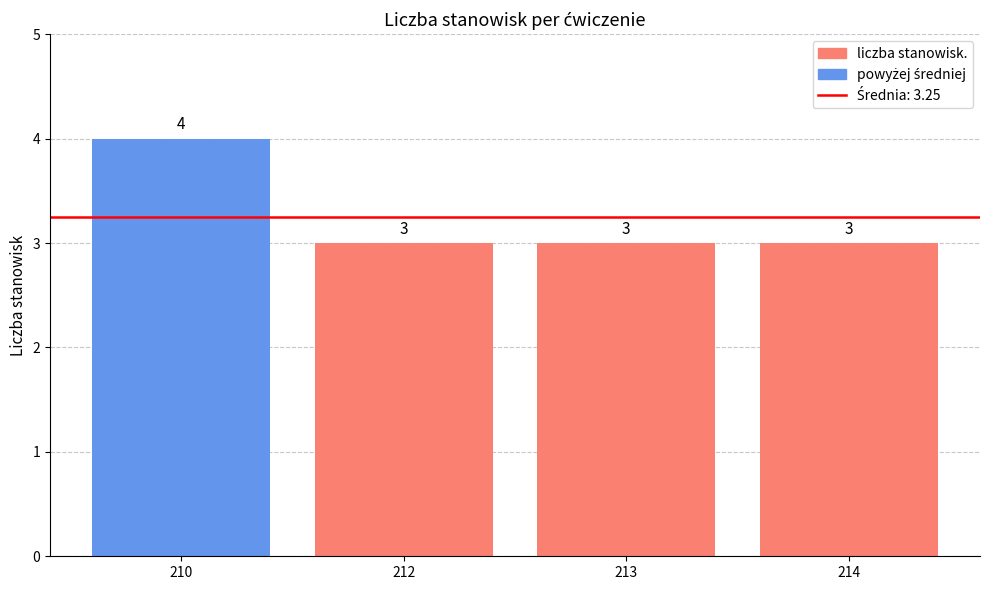

What is the average value?

3